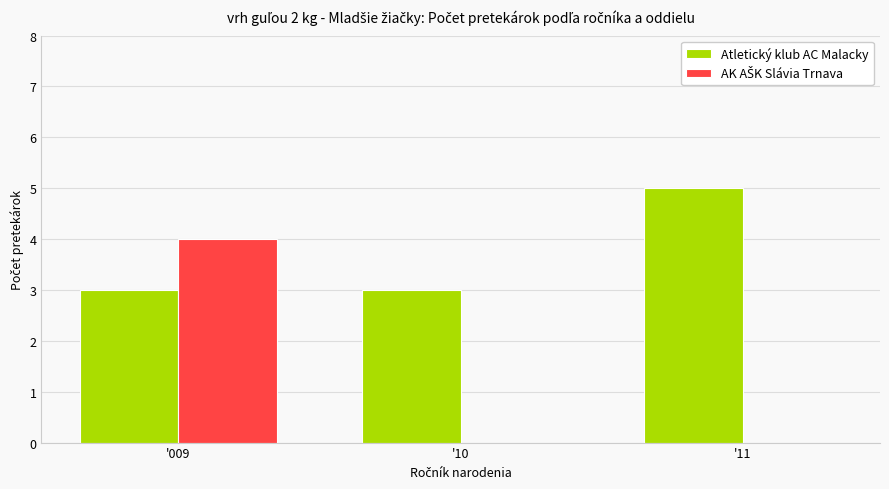

What is the sum of the Atletický klub AC Malacky values at '009 and '10?

6